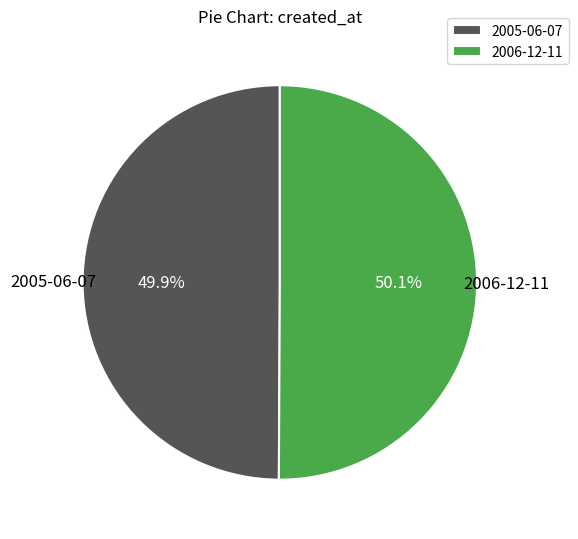

Is there any slice that represents more than half of the pie?

Yes